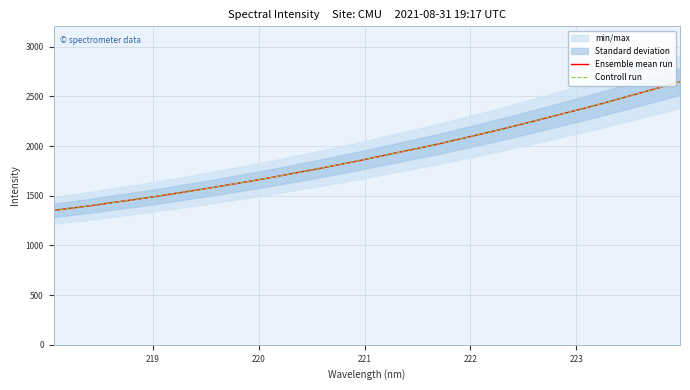

True or false: Ensemble mean run and Controll run cross at least once.

False